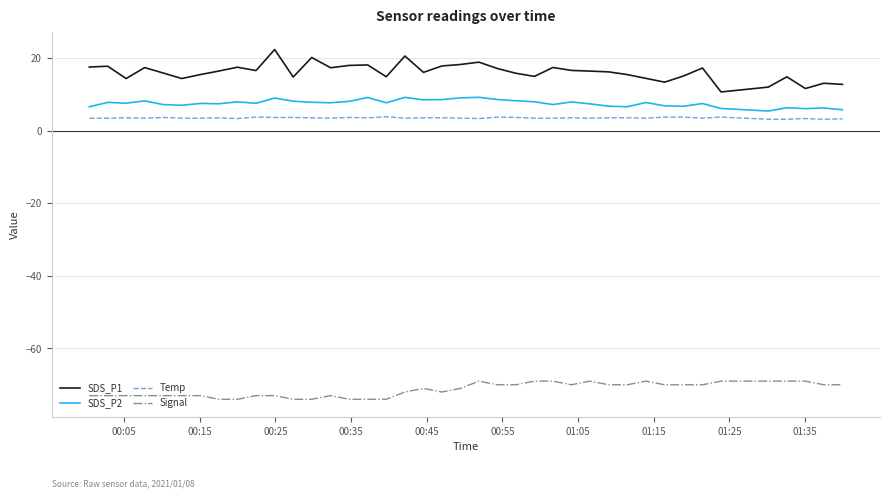

What is the difference between the maximum and minimum values in the Signal series?

5.0